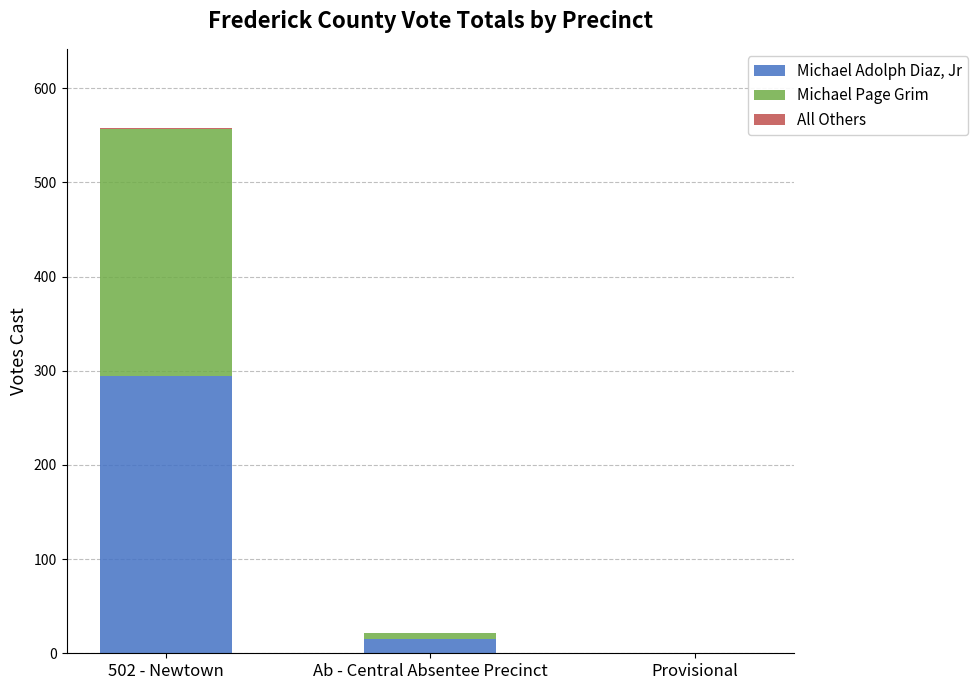

Which category has the highest value in the Michael Adolph Diaz, Jr series?

502 - Newtown